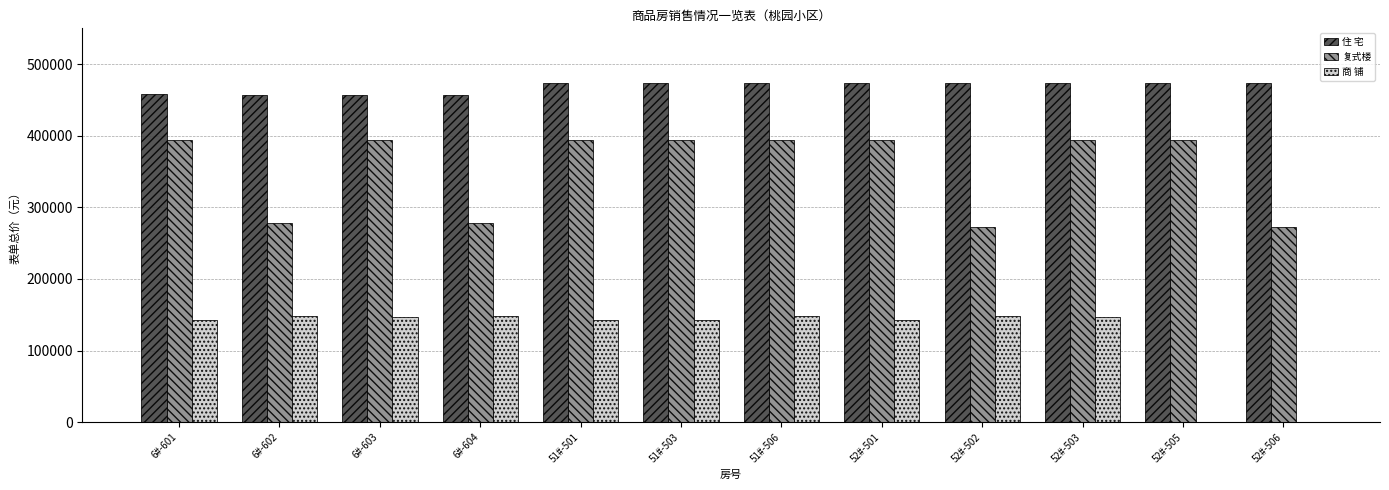

Between 6#-603 and 6#-604, which series saw the biggest shift?

复式楼